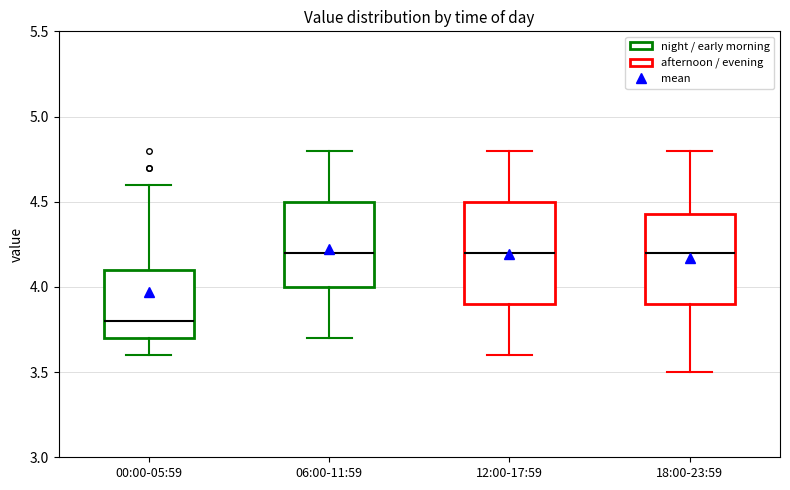

Where does the median line of the box for 06:00-11:59 sit on the y-axis? The values are not printed on the chart, so give them approximately, as read against the axis.

4.20